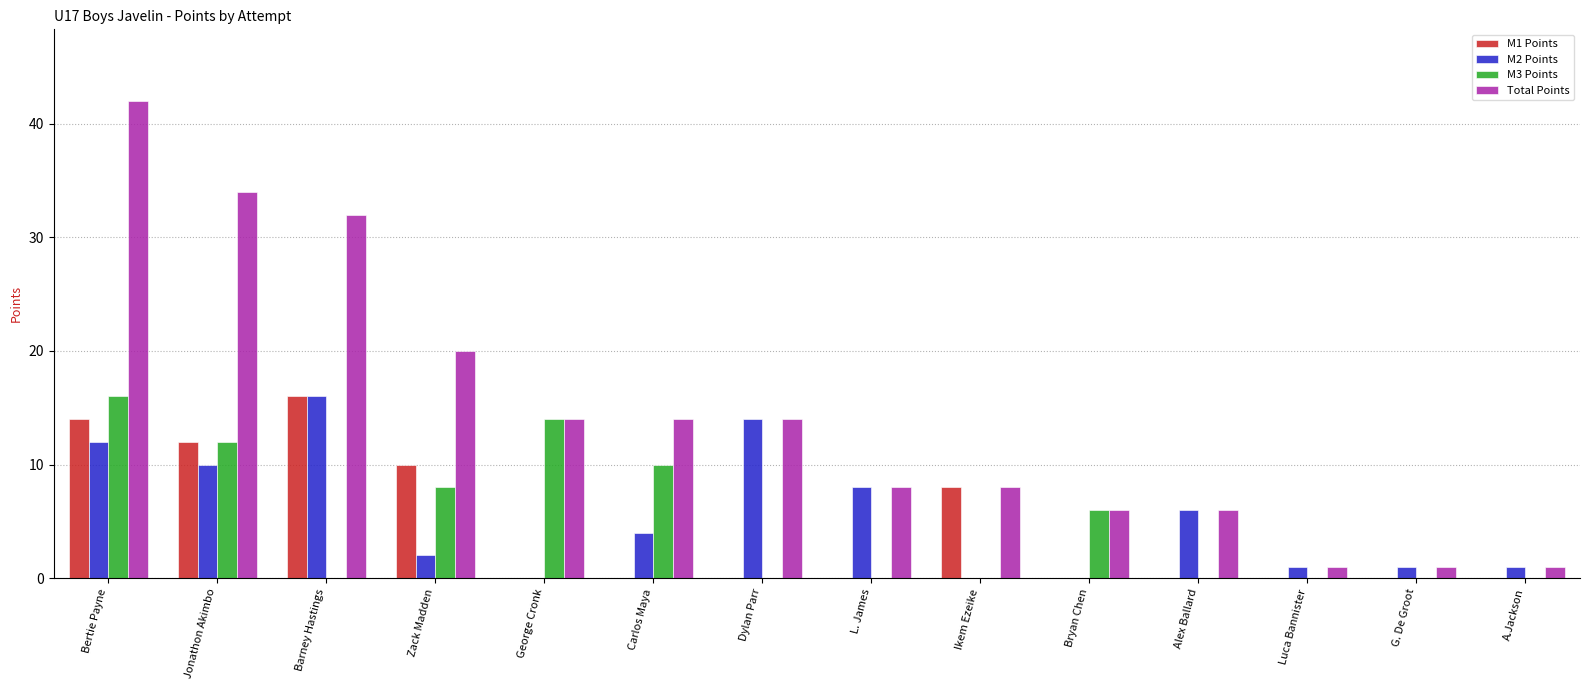

Between George Cronk and Luca Bannister, which series saw the biggest shift?

M3 Points